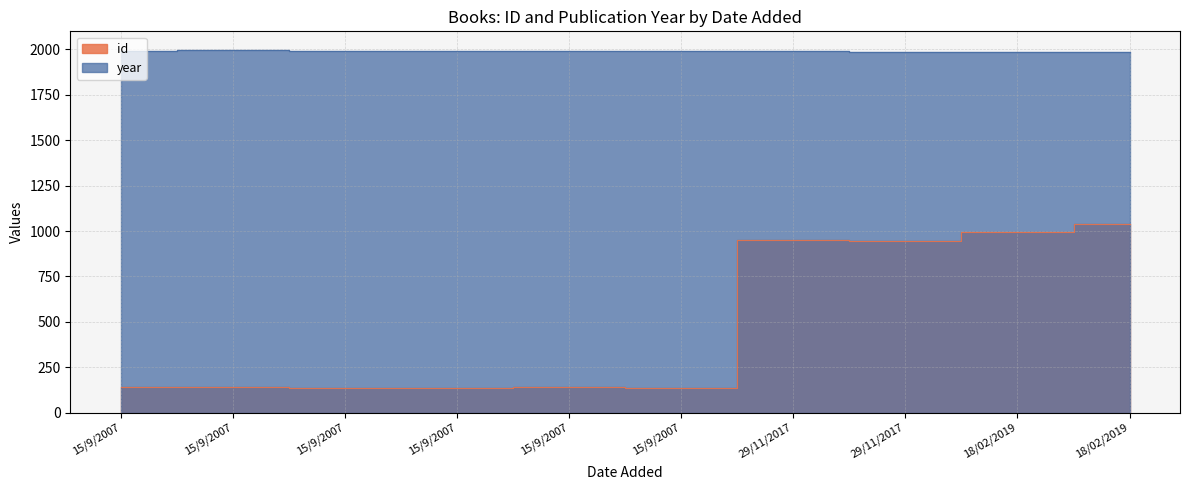

The value of year at 15/9/2007 is 3407. True or false?

False